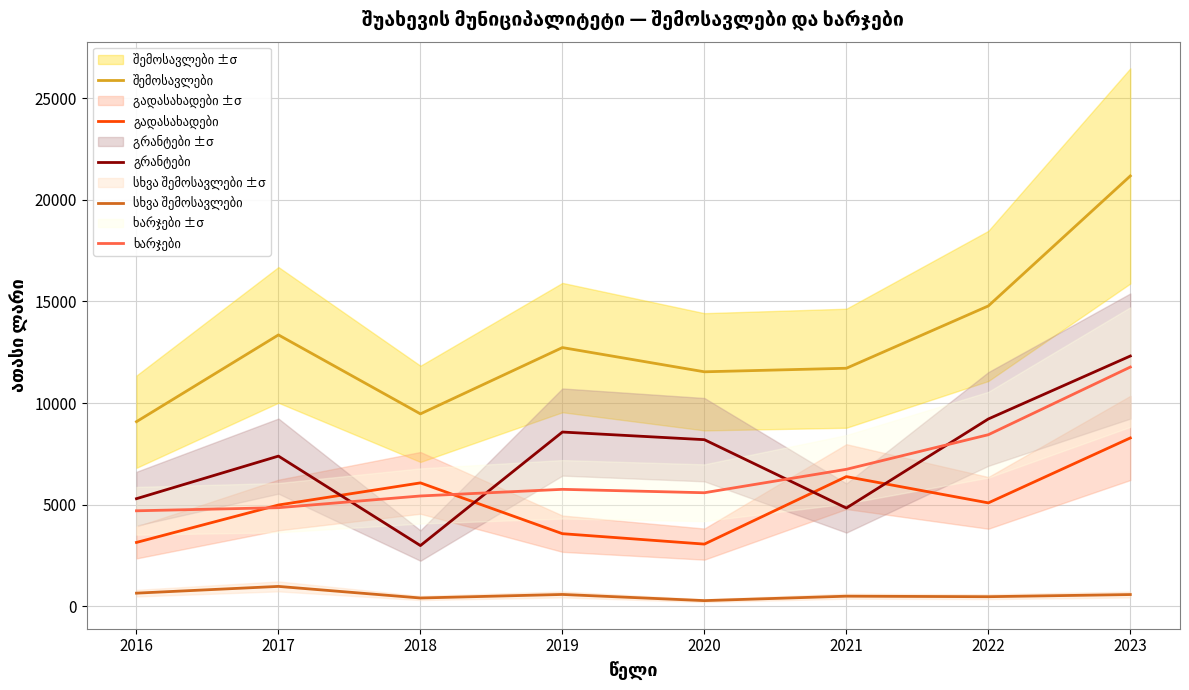

Reading left to right, transcribe all the data shown in this chart.

შემოსავლები: 9082.7	13350.9	9467.2	12727.6	11535.9	11711.1	14775.6	21171.5
გადასახადები: 3141.7	4983.4	6071.4	3572.4	3059.7	6379.5	5087.5	8281.4
გრანტები: 5294.2	7388.9	2987.5	8572.8	8196.9	4834.1	9215.7	12312.1
სხვა შემოსავლები: 646.8	978.6	408.3	582.4	279.4	497.5	472.3	578.0
ხარჯები: 4698.2	4851.5	5427.7	5754.2	5586.3	6738.5	8441.1	11768.9